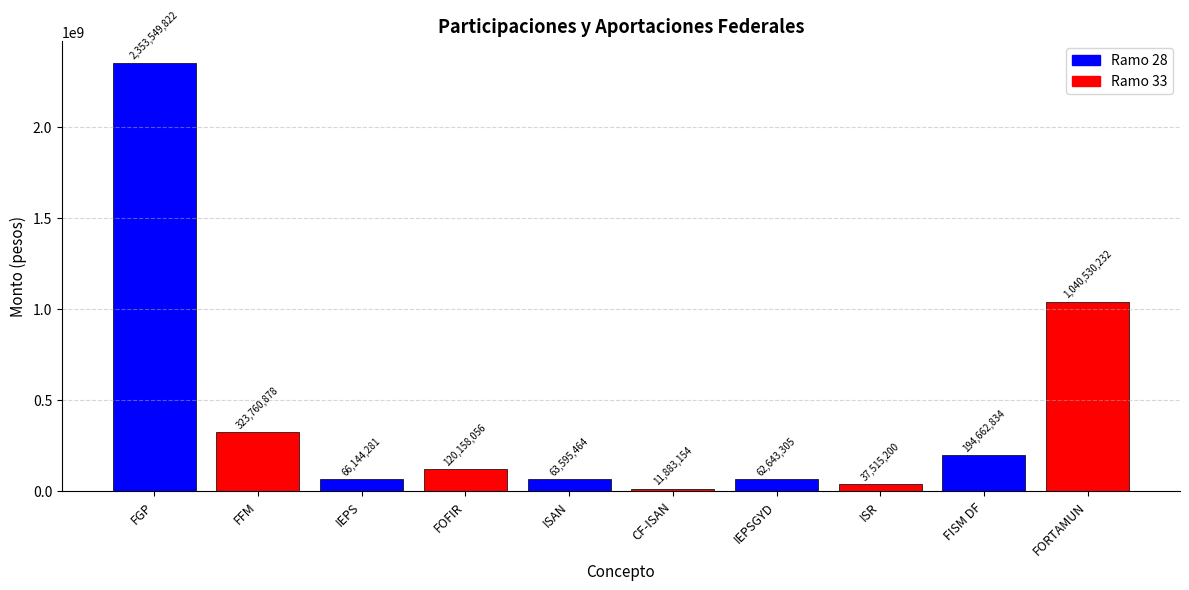

Read the value at FGP, to the nearest 100.

2353549800